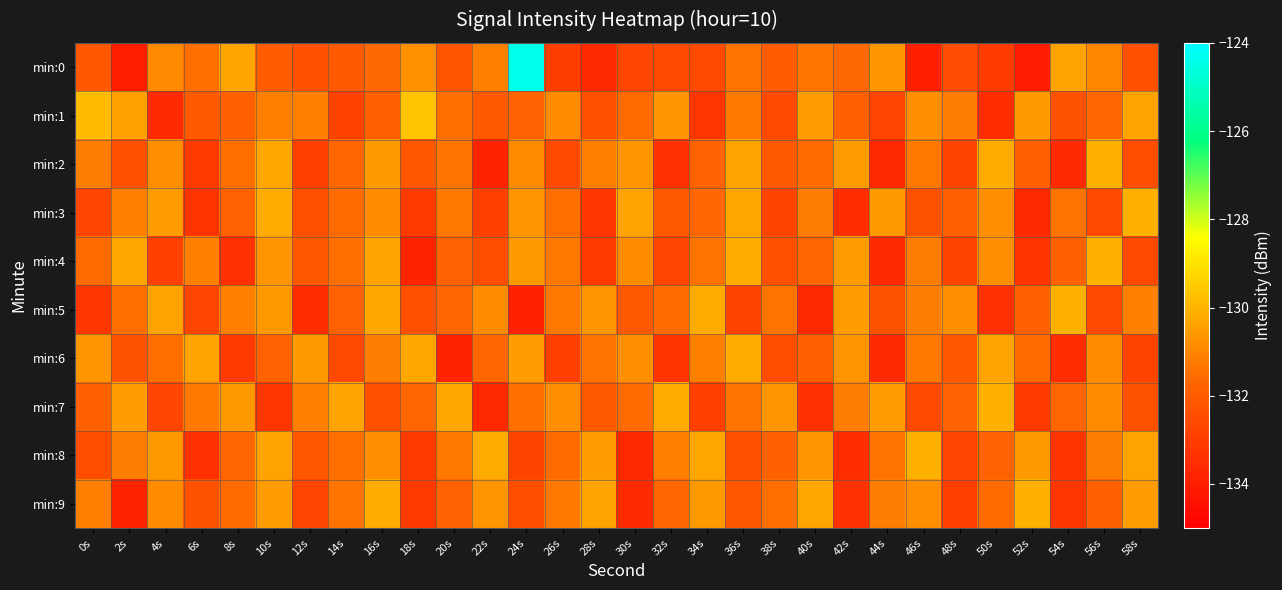

Reading left to right, list all the values displayed in this chart.

min:0: 0s=-132.1	2s=-134.1	4s=-130.9	6s=-131.5	8s=-130.4	10s=-132.0	12s=-132.4	14s=-132.1	16s=-131.7	18s=-130.8	20s=-132.2	22s=-131.2	24s=-124.4	26s=-133.0	28s=-133.6	30s=-132.7	32s=-132.6	34s=-132.6	36s=-131.4	38s=-132.0	40s=-131.4	42s=-131.7	44s=-130.6	46s=-133.9	48s=-132.5	50s=-133.0	52s=-134.1	54s=-130.4	56s=-131.0	58s=-132.4
min:1: 0s=-129.9	2s=-130.5	4s=-133.6	6s=-132.1	8s=-131.9	10s=-131.1	12s=-131.1	14s=-132.8	16s=-131.8	18s=-129.7	20s=-131.5	22s=-132.1	24s=-131.8	26s=-130.9	28s=-132.4	30s=-131.6	32s=-130.7	34s=-133.2	36s=-131.3	38s=-132.6	40s=-130.5	42s=-131.9	44s=-132.7	46s=-130.8	48s=-131.2	50s=-133.5	52s=-130.6	54s=-132.3	56s=-131.7	58s=-130.4
min:2: 0s=-131.2	2s=-132.4	4s=-130.8	6s=-133.1	8s=-131.5	10s=-130.3	12s=-132.9	14s=-131.7	16s=-130.6	18s=-132.2	20s=-131.4	22s=-133.8	24s=-130.9	26s=-132.6	28s=-131.1	30s=-130.7	32s=-133.4	34s=-131.8	36s=-130.4	38s=-132.1	40s=-131.6	42s=-130.5	44s=-133.7	46s=-131.3	48s=-132.8	50s=-130.2	52s=-131.9	54s=-133.6	56s=-130.1	58s=-132.5
min:3: 0s=-132.7	2s=-131.1	4s=-130.5	6s=-133.3	8s=-131.8	10s=-130.2	12s=-132.4	14s=-131.6	16s=-130.9	18s=-133.1	20s=-131.3	22s=-132.9	24s=-130.7	26s=-131.5	28s=-133.2	30s=-130.4	32s=-132.1	34s=-131.7	36s=-130.3	38s=-132.8	40s=-131.2	42s=-133.5	44s=-130.6	46s=-132.3	48s=-131.9	50s=-130.8	52s=-133.7	54s=-131.4	56s=-132.6	58s=-130.1
min:4: 0s=-131.6	2s=-130.3	4s=-132.9	6s=-131.1	8s=-133.4	10s=-130.7	12s=-132.2	14s=-131.5	16s=-130.4	18s=-133.8	20s=-131.8	22s=-132.5	24s=-130.6	26s=-131.3	28s=-133.1	30s=-130.9	32s=-132.7	34s=-131.4	36s=-130.2	38s=-132.4	40s=-131.7	42s=-130.5	44s=-133.6	46s=-131.2	48s=-132.8	50s=-130.8	52s=-133.3	54s=-131.9	56s=-130.1	58s=-132.6
min:5: 0s=-133.2	2s=-131.5	4s=-130.4	6s=-132.7	8s=-131.1	10s=-130.6	12s=-133.5	14s=-131.8	16s=-130.3	18s=-132.4	20s=-131.7	22s=-130.9	24s=-133.9	26s=-131.3	28s=-130.7	30s=-132.1	32s=-131.6	34s=-130.2	36s=-132.8	38s=-131.4	40s=-133.7	42s=-130.5	44s=-132.3	46s=-131.2	48s=-130.8	50s=-133.4	52s=-131.9	54s=-130.1	56s=-132.6	58s=-131.1
min:6: 0s=-130.7	2s=-132.3	4s=-131.5	6s=-130.4	8s=-133.1	10s=-131.8	12s=-130.6	14s=-132.6	16s=-131.2	18s=-130.3	20s=-133.8	22s=-131.7	24s=-130.5	26s=-132.9	28s=-131.4	30s=-130.8	32s=-133.3	34s=-131.1	36s=-130.2	38s=-132.5	40s=-131.9	42s=-130.7	44s=-133.6	46s=-131.3	48s=-132.2	50s=-130.4	52s=-131.6	54s=-133.5	56s=-130.9	58s=-132.8
min:7: 0s=-131.9	2s=-130.5	4s=-132.7	6s=-131.3	8s=-130.6	10s=-133.2	12s=-131.1	14s=-130.4	16s=-132.4	18s=-131.7	20s=-130.3	22s=-133.7	24s=-131.5	26s=-130.8	28s=-132.1	30s=-131.6	32s=-130.2	34s=-132.9	36s=-131.4	38s=-130.7	40s=-133.4	42s=-131.2	44s=-130.5	46s=-132.6	48s=-131.8	50s=-130.1	52s=-133.1	54s=-131.7	56s=-130.9	58s=-132.3
min:8: 0s=-132.5	2s=-131.2	4s=-130.6	6s=-133.4	8s=-131.7	10s=-130.4	12s=-132.2	14s=-131.5	16s=-130.8	18s=-133.1	20s=-131.3	22s=-130.2	24s=-132.8	26s=-131.6	28s=-130.5	30s=-133.7	32s=-131.1	34s=-130.3	36s=-132.4	38s=-131.9	40s=-130.7	42s=-133.5	44s=-131.4	46s=-130.1	48s=-132.7	50s=-131.8	52s=-130.6	54s=-133.3	56s=-131.2	58s=-130.4
min:9: 0s=-131.1	2s=-133.8	4s=-130.9	6s=-132.3	8s=-131.6	10s=-130.5	12s=-132.7	14s=-131.4	16s=-130.2	18s=-133.1	20s=-131.8	22s=-130.7	24s=-132.5	26s=-131.3	28s=-130.4	30s=-133.6	32s=-131.7	34s=-130.6	36s=-132.2	38s=-131.5	40s=-130.3	42s=-133.4	44s=-131.2	46s=-130.8	48s=-132.9	50s=-131.6	52s=-130.1	54s=-133.2	56s=-131.9	58s=-130.5